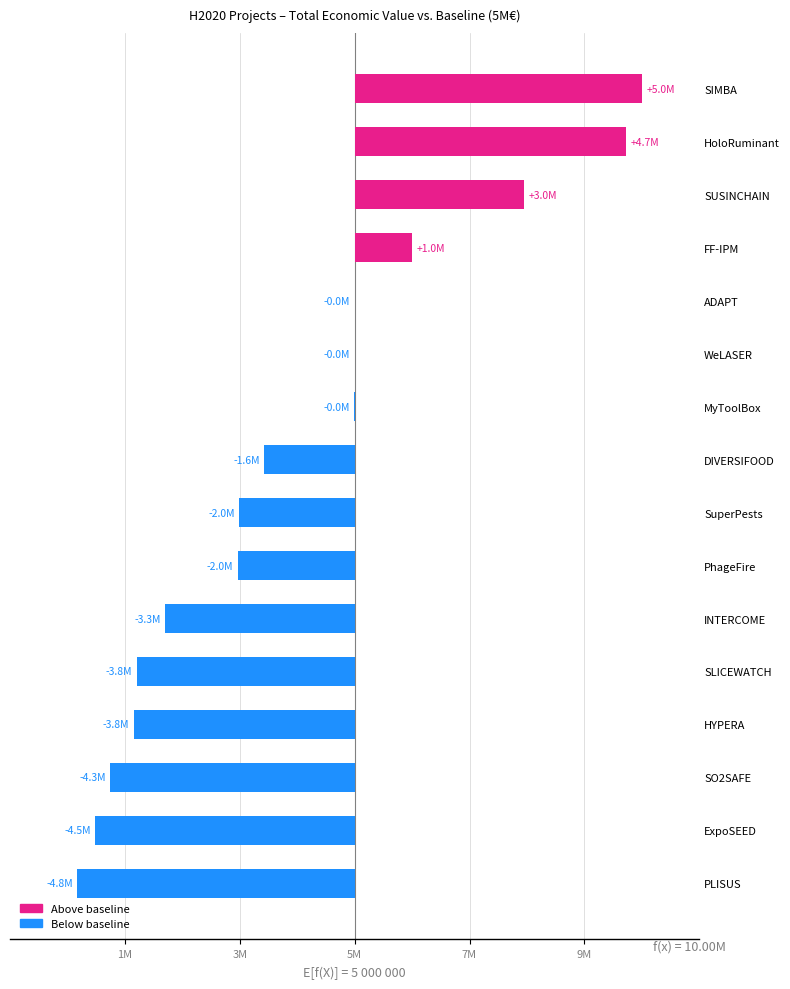

Does the chart contain stacked bars?

No